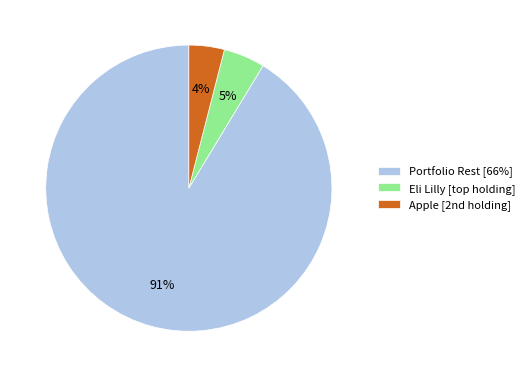

To the nearest percent, what portion does Portfolio Rest [66%] represent?

91%